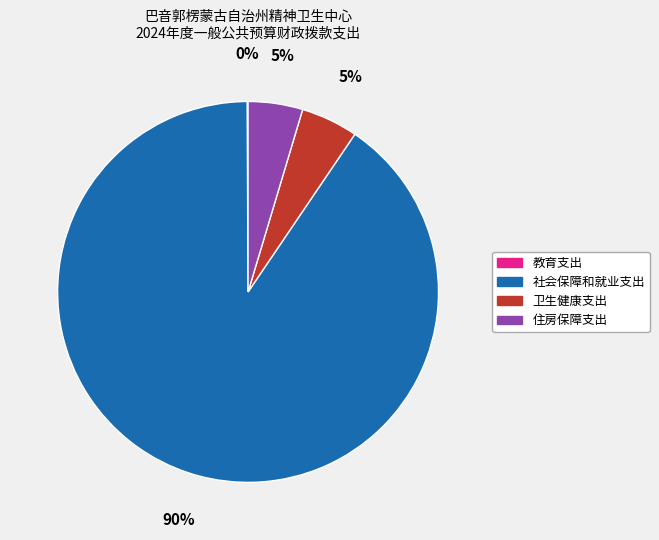

Which has a higher value, 住房保障支出 or 社会保障和就业支出?

社会保障和就业支出